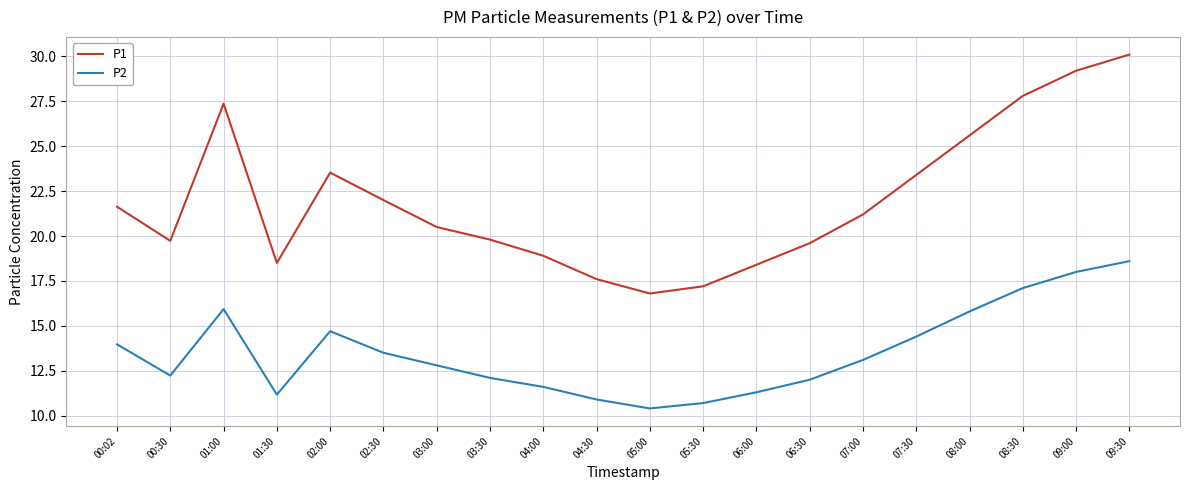

How many values in the P2 series exceed 13?

10